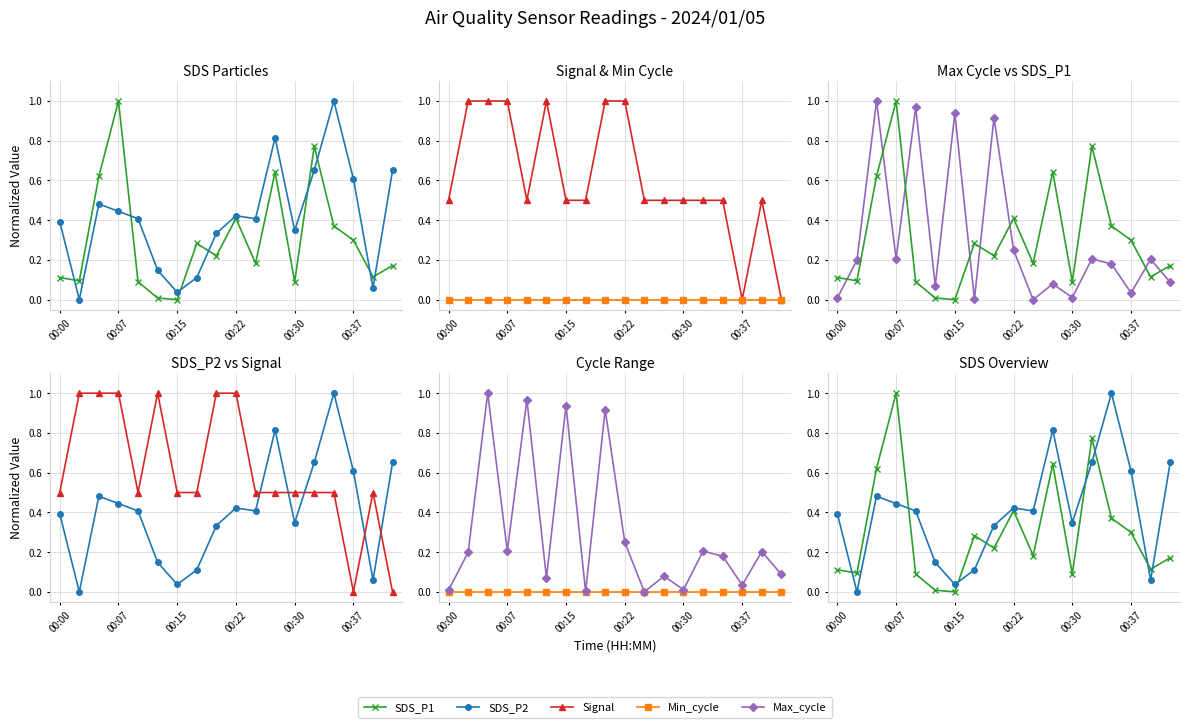

What is the difference between the SDS_P1 values at 00:15 and 10?

0.4